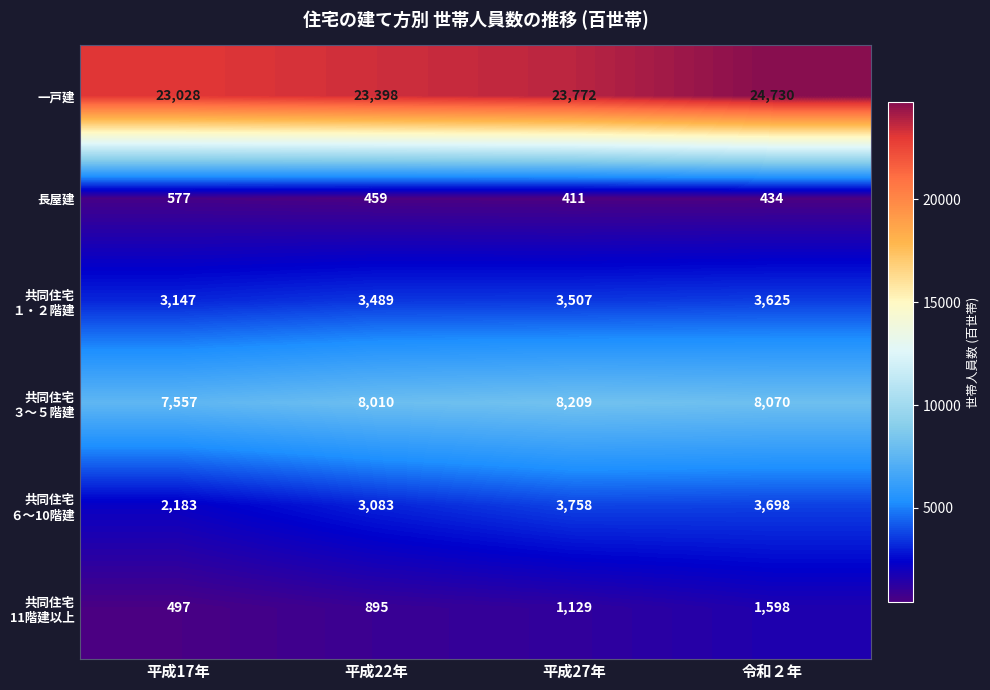

At which category does the chart reach its peak across all series?

令和２年